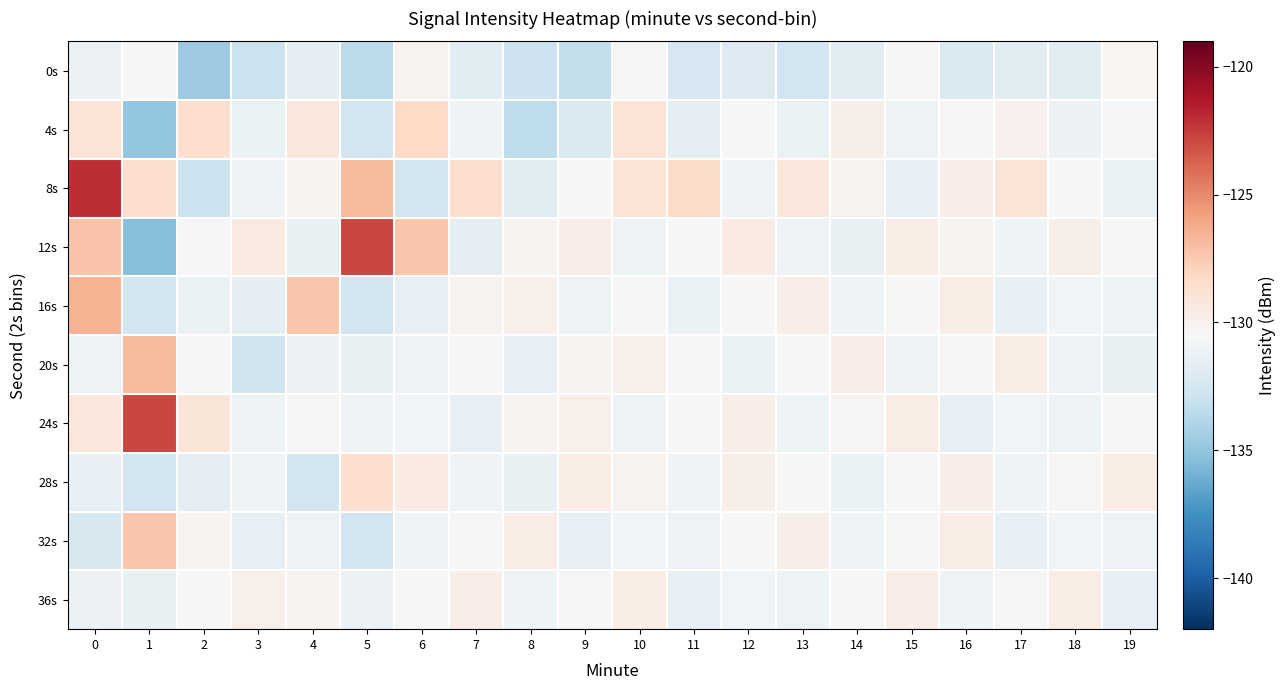

Reading left to right, what are all the values shown in this chart?

0s: 0=-131.2	1=-130.4	2=-134.7	3=-132.9	4=-131.7	5=-133.5	6=-130.1	7=-131.7	8=-132.9	9=-133.2	10=-130.7	11=-132.4	12=-132.0	13=-132.7	14=-131.8	15=-130.6	16=-132.2	17=-131.8	18=-131.7	19=-130.3
4s: 0=-129.0	1=-135.0	2=-128.6	3=-131.3	4=-129.3	5=-132.6	6=-128.2	7=-131.0	8=-133.4	9=-132.2	10=-128.9	11=-131.6	12=-130.4	13=-131.2	14=-129.9	15=-131.1	16=-130.3	17=-130.0	18=-131.1	19=-130.7
8s: 0=-122.0	1=-128.6	2=-133.0	3=-130.9	4=-130.2	5=-126.8	6=-132.6	7=-128.6	8=-131.8	9=-130.4	10=-129.1	11=-128.3	12=-130.9	13=-129.2	14=-130.1	15=-131.4	16=-129.8	17=-128.9	18=-130.6	19=-131.2
12s: 0=-127.2	1=-135.4	2=-130.7	3=-129.4	4=-131.4	5=-122.9	6=-127.3	7=-131.6	8=-130.2	9=-129.8	10=-131.1	11=-130.4	12=-129.6	13=-130.9	14=-131.3	15=-129.7	16=-130.1	17=-131.0	18=-129.8	19=-130.6
16s: 0=-126.5	1=-132.6	2=-131.2	3=-131.6	4=-127.3	5=-132.7	6=-131.4	7=-130.2	8=-129.9	9=-131.1	10=-130.6	11=-131.2	12=-130.4	13=-129.8	14=-131.0	15=-130.3	16=-129.7	17=-131.4	18=-130.8	19=-131.1
20s: 0=-131.1	1=-126.8	2=-130.4	3=-132.8	4=-131.2	5=-131.4	6=-131.1	7=-130.6	8=-131.4	9=-130.2	10=-129.9	11=-130.6	12=-131.2	13=-130.4	14=-129.8	15=-131.0	16=-130.3	17=-129.7	18=-131.0	19=-131.3
24s: 0=-129.3	1=-122.9	2=-129.1	3=-131.1	4=-130.3	5=-131.0	6=-130.8	7=-131.4	8=-130.2	9=-129.9	10=-131.1	11=-130.4	12=-129.8	13=-131.0	14=-130.3	15=-129.7	16=-131.4	17=-130.8	18=-131.1	19=-130.4
28s: 0=-131.5	1=-132.7	2=-131.6	3=-130.9	4=-132.6	5=-128.6	6=-129.6	7=-130.9	8=-131.3	9=-129.7	10=-130.1	11=-131.0	12=-129.8	13=-130.6	14=-131.2	15=-130.4	16=-129.8	17=-131.0	18=-130.3	19=-129.7
32s: 0=-132.3	1=-127.3	2=-130.2	3=-131.4	4=-131.1	5=-132.7	6=-131.0	7=-130.3	8=-129.7	9=-131.4	10=-130.8	11=-131.1	12=-130.4	13=-129.8	14=-131.0	15=-130.3	16=-129.7	17=-131.4	18=-130.8	19=-131.1
36s: 0=-131.2	1=-131.4	2=-130.6	3=-129.9	4=-130.2	5=-131.2	6=-130.4	7=-129.8	8=-131.0	9=-130.3	10=-129.7	11=-131.4	12=-130.8	13=-131.1	14=-130.4	15=-129.8	16=-131.0	17=-130.3	18=-129.7	19=-131.4